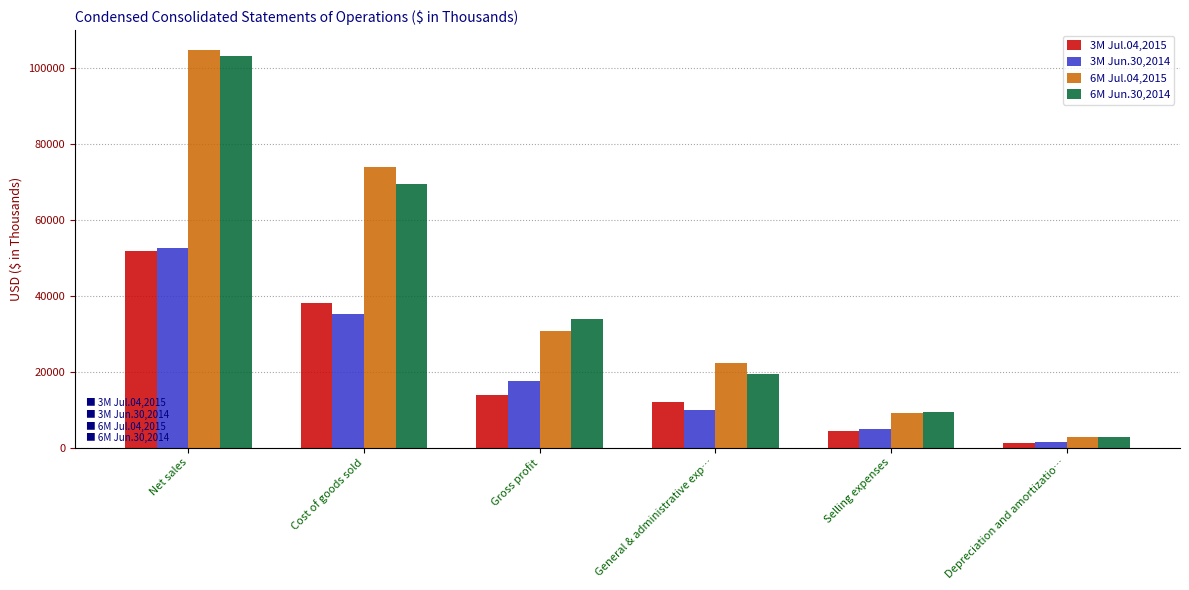

What is the total value across all series at Gross profit?

95854